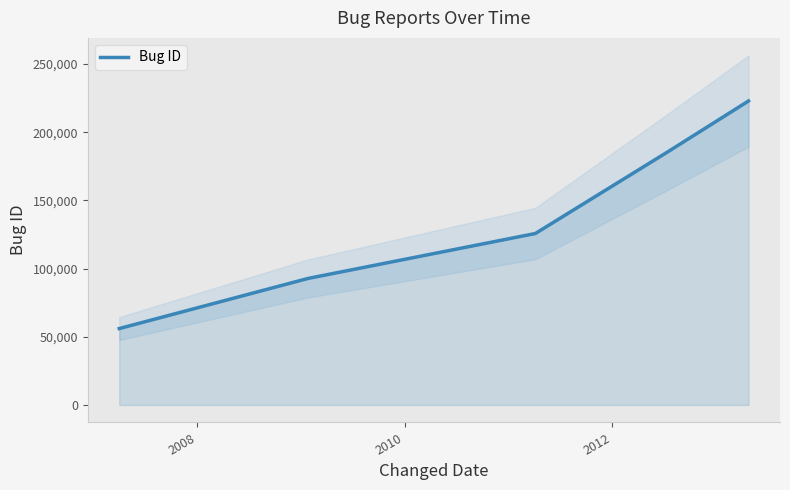

What is the average value?

136616